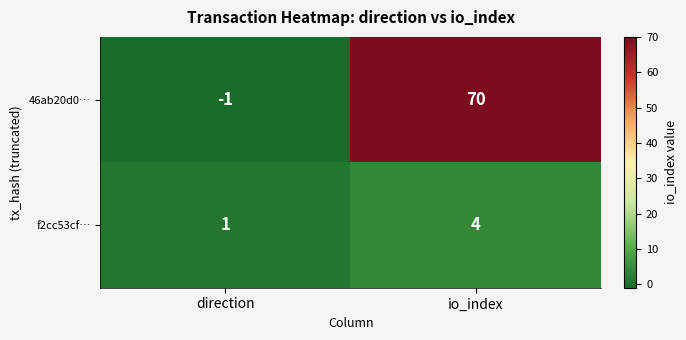

What is the difference between the 46ab20d0… values at direction and io_index?

71